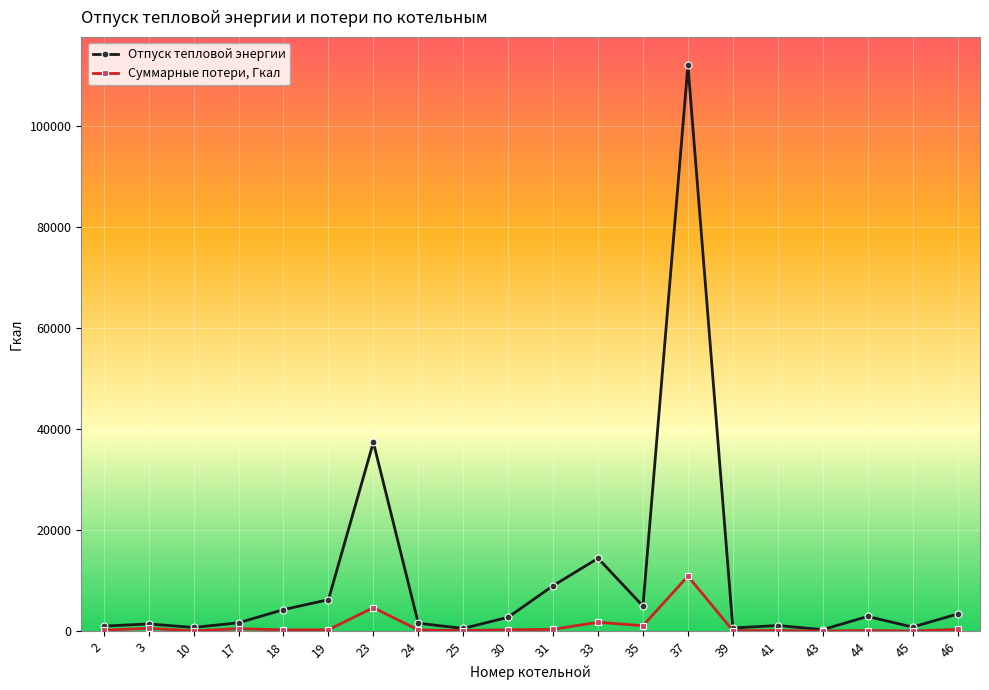

What is the minimum value for Отпуск тепловой энергии?

297.2